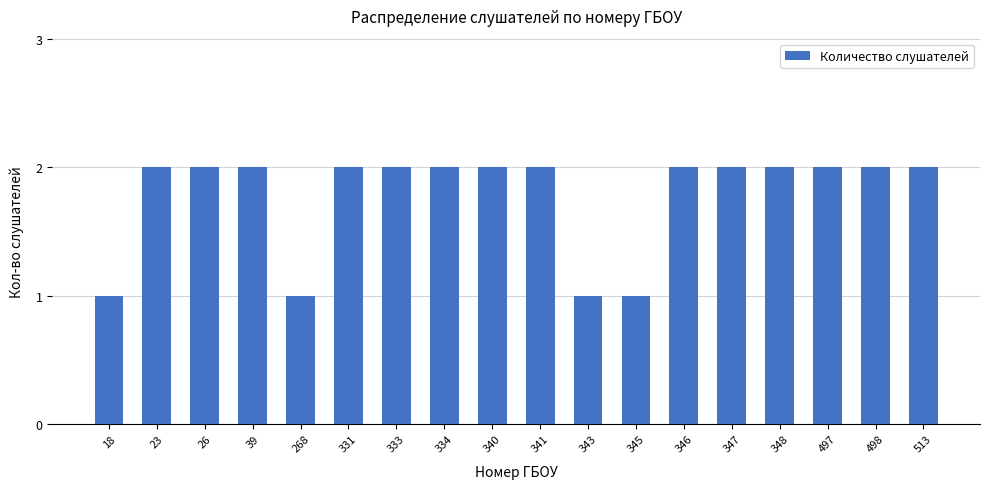

The value at 346 is 1. True or false?

False